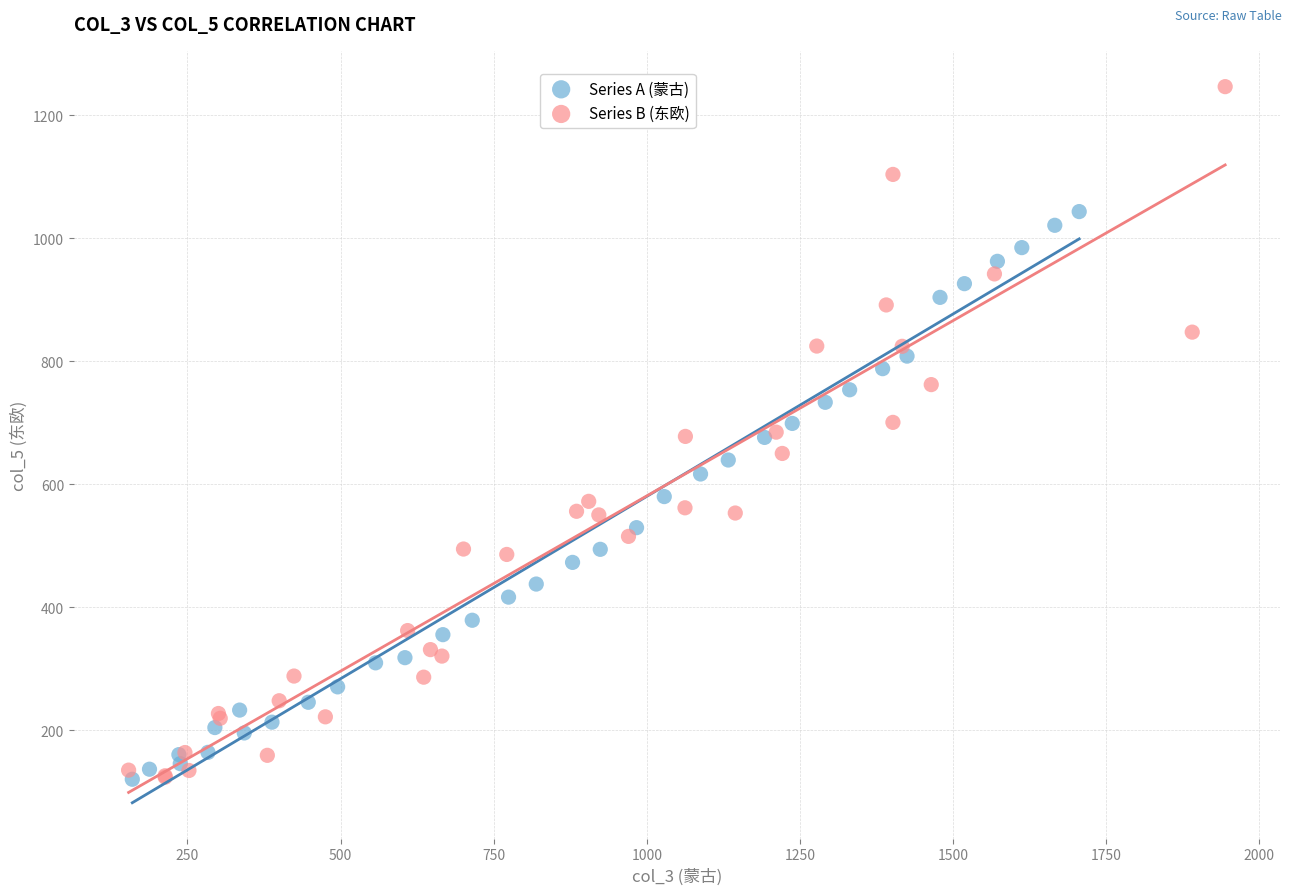

Which series contains the highest Y value?

Series B (东欧)